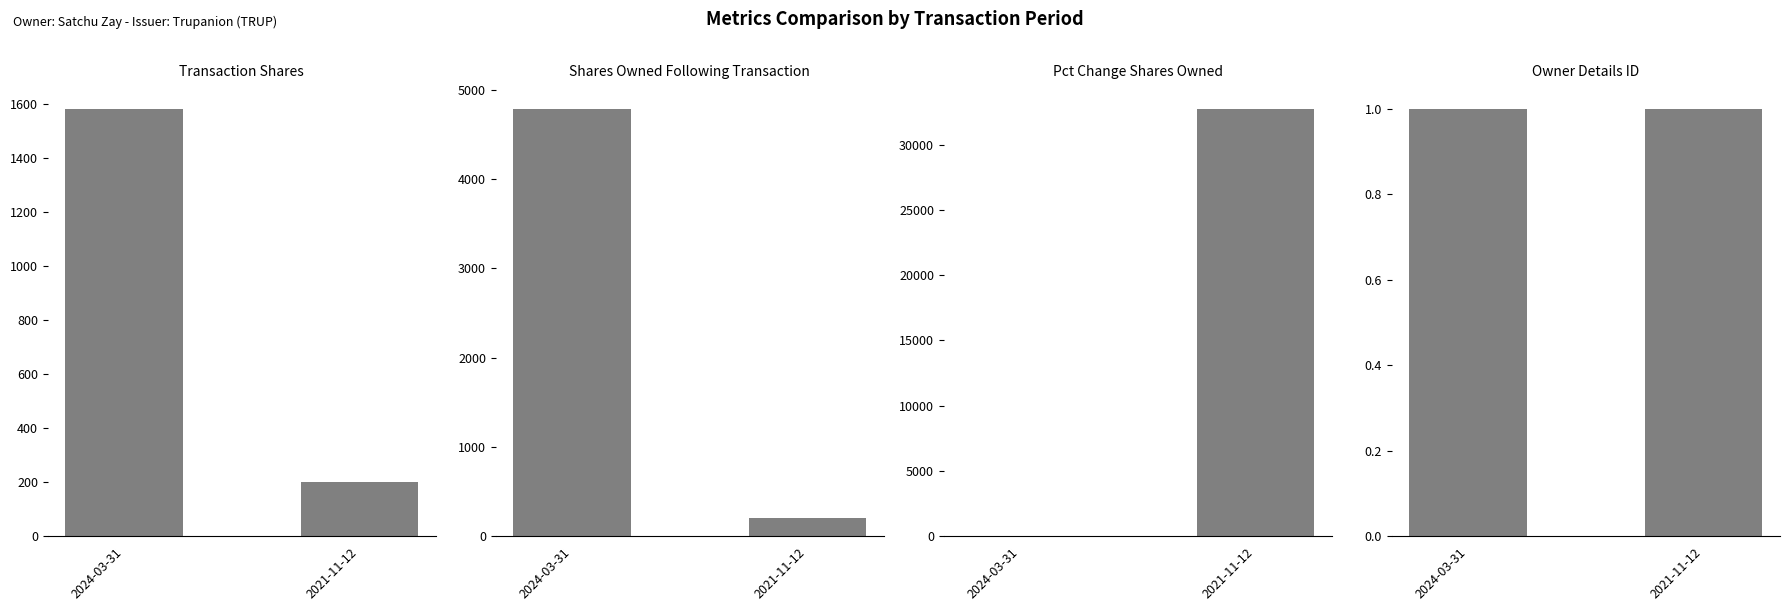

Reading left to right, what are all the values shown in this chart?

transactionShares: 2024-03-31=1582	2021-11-12=201
sharesOwnedFollowingTransaction: 2024-03-31=4788	2021-11-12=201
pctchgSharesOwned: 2024-03-31=49	2021-11-12=32767
rptOwnerDetailsId: 2024-03-31=1	2021-11-12=1